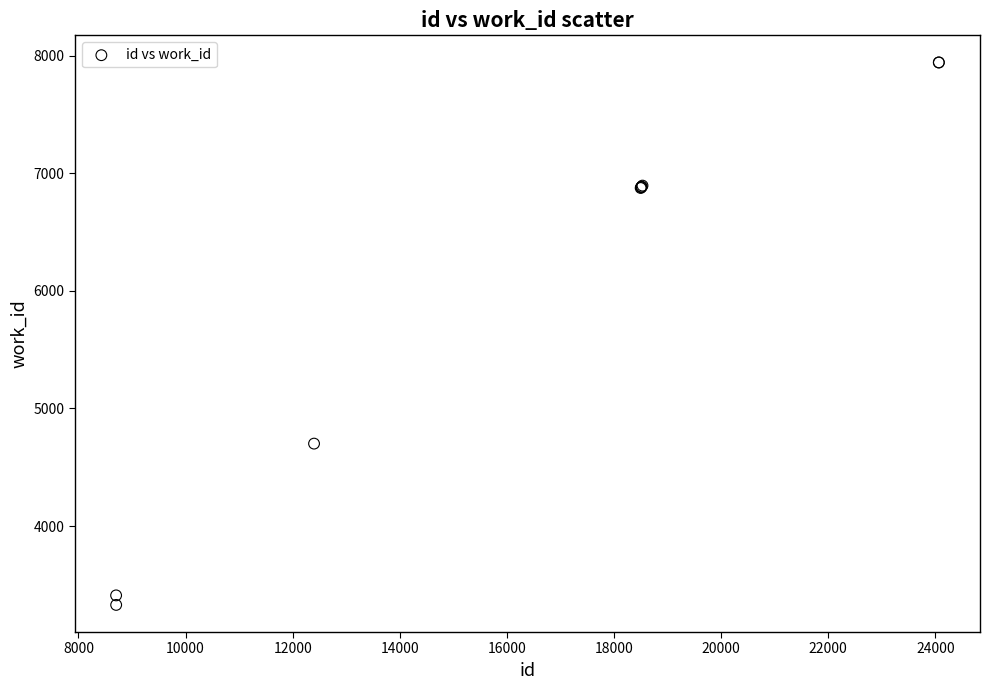

What Y value in the scatter plot is closest to 5635?

4701